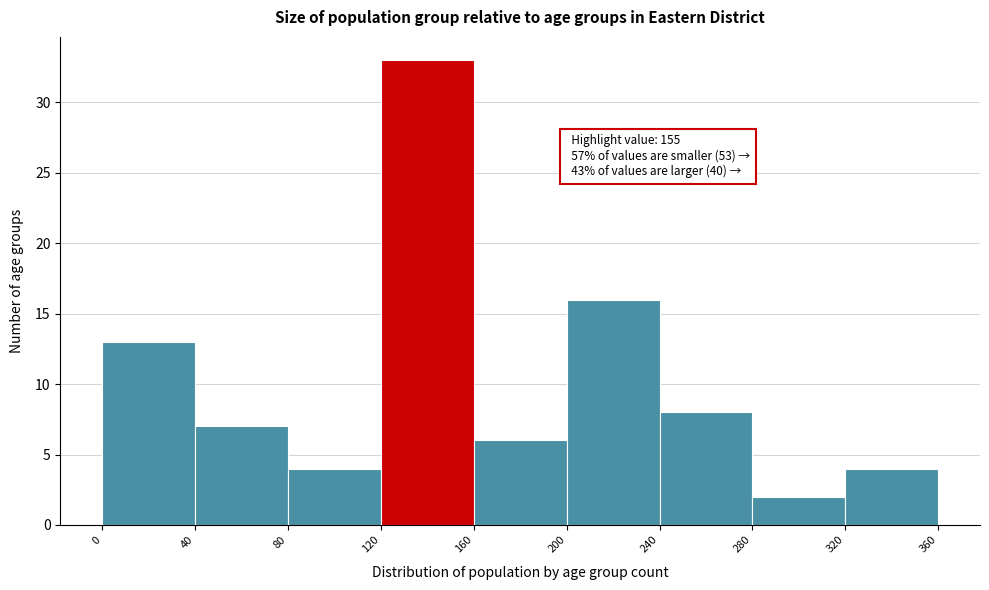

Over which range of the x-axis is the bar tallest?

120 to 160